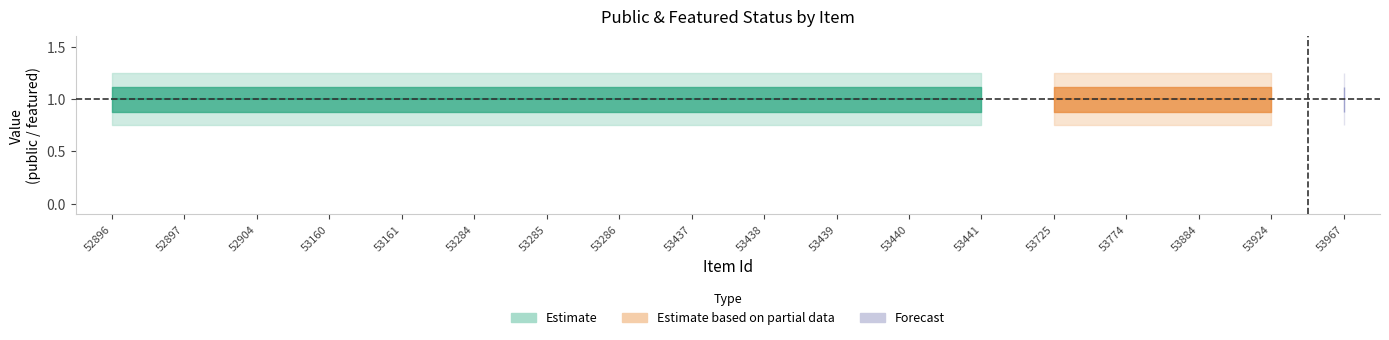

What is the total value across all series at 53438?

1